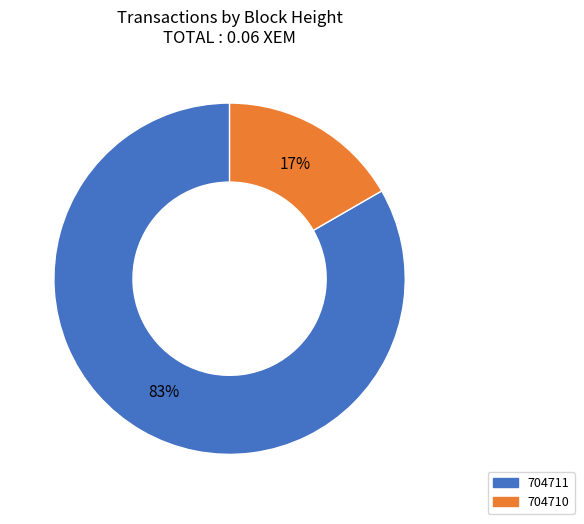

Count the number of slices in the pie.

2